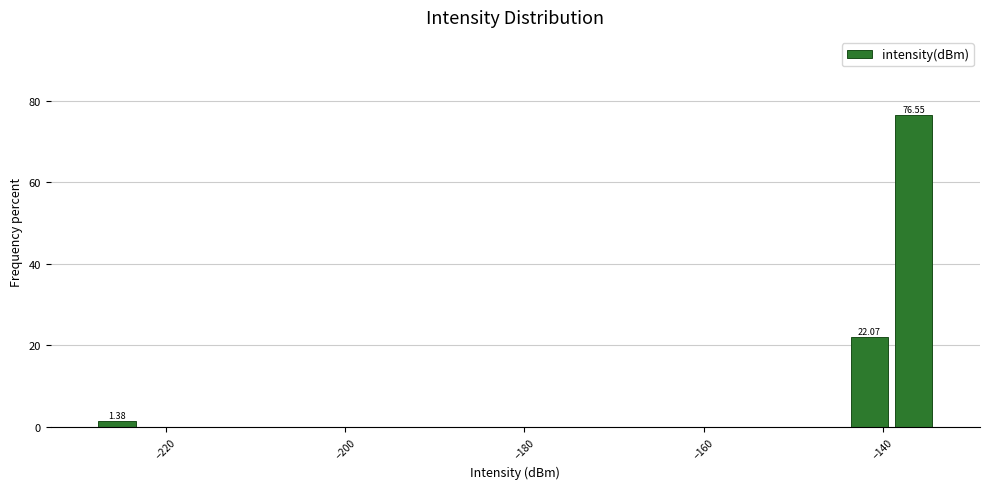

Around what value on the x-axis is the tallest bar? Give the approximate position of its centre, as read against the axis.

-136